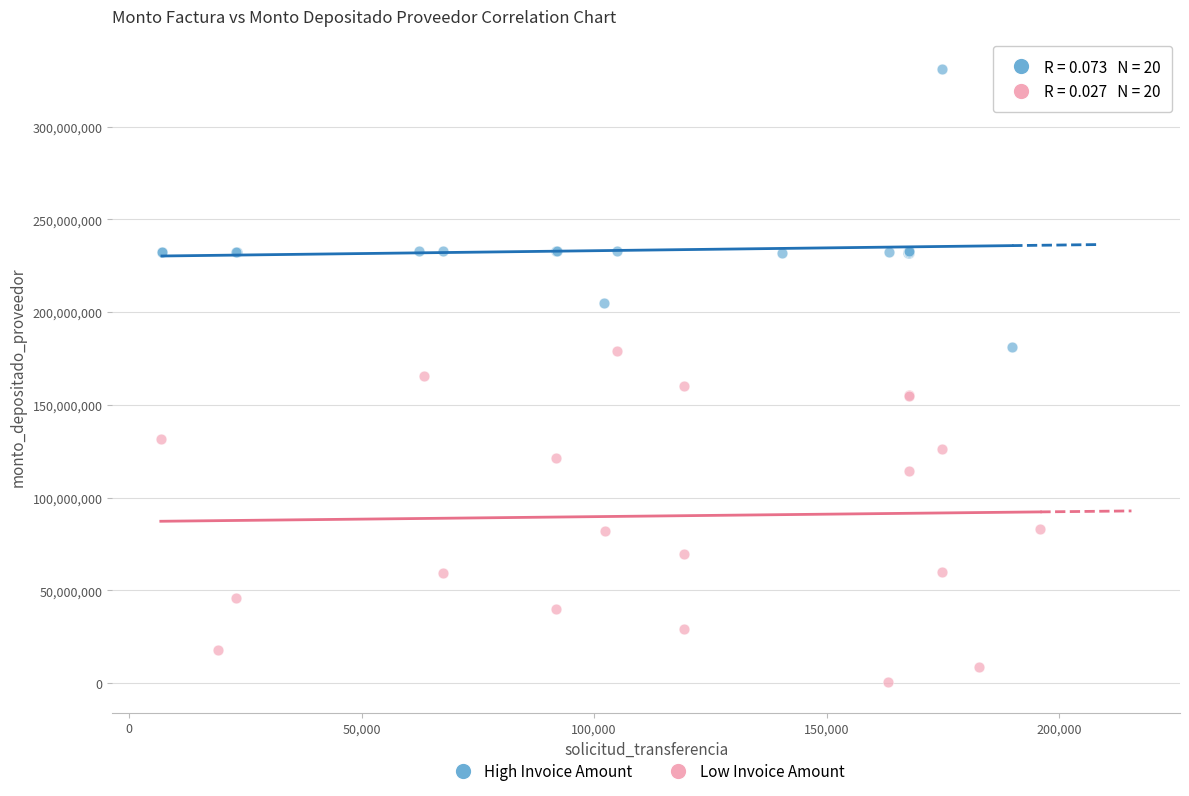

Which series reaches the minimum Y coordinate?

Low Invoice Amount